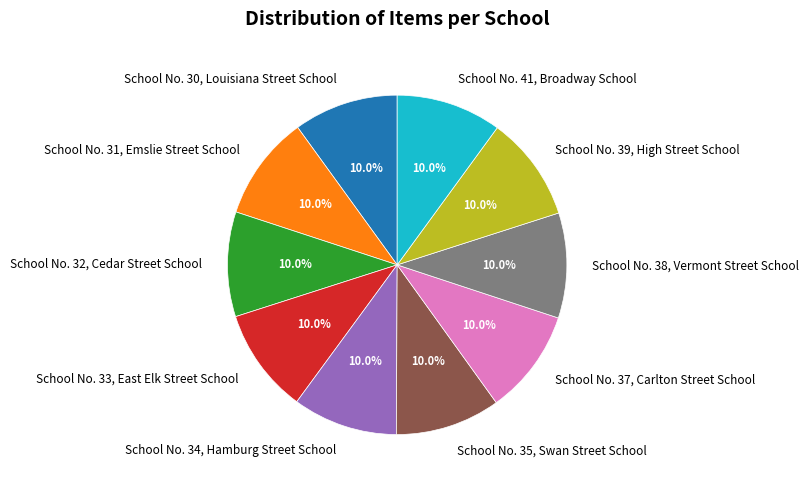

Approximately how many times larger is the value at School No. 35, Swan Street School compared to School No. 41, Broadway School?

1.0